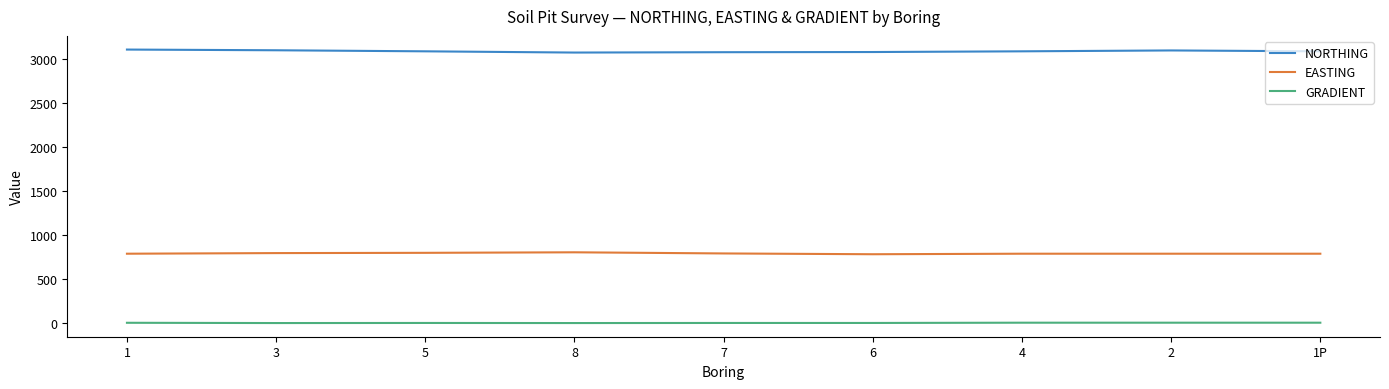

List the series in order of their overall mean, highest first.

NORTHING, EASTING, GRADIENT